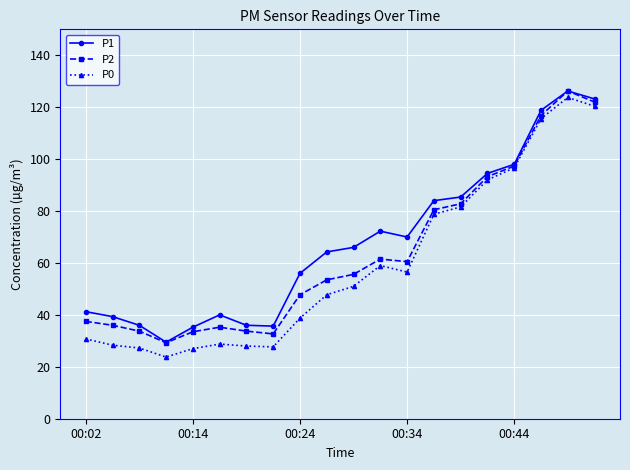

In P0, how many points are higher than both neighbors (excluding endpoints)?

3